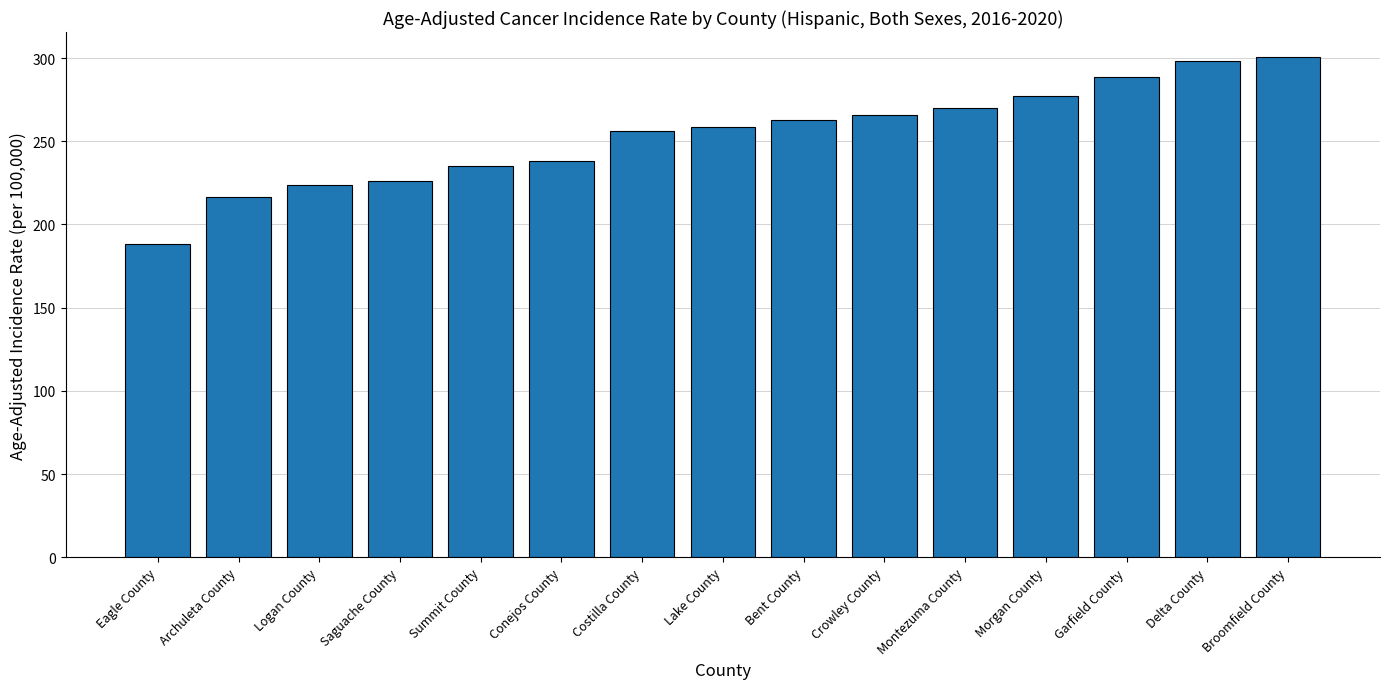

What is the average value?

253.7